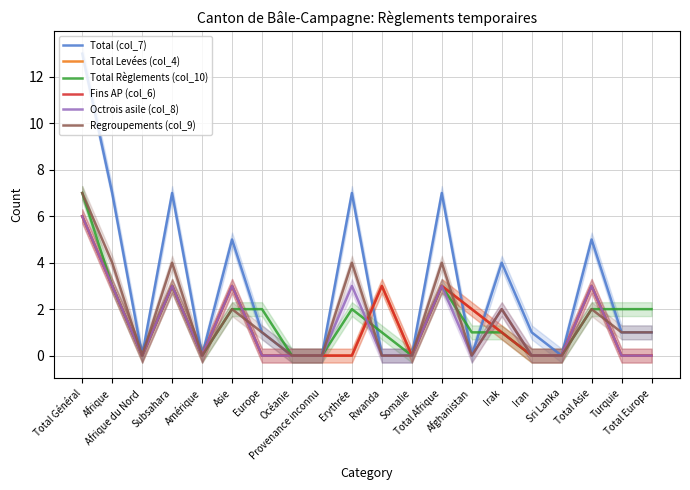

Reading right to left, extract all data points from this chart.

Total (col_7): Total Europe=1	Turquie=1	Total Asie=5	Sri Lanka=0	Iran=1	Irak=4	Afghanistan=0	Total Afrique=7	Somalie=0	Rwanda=0	Erythrée=7	Provenance inconnu=0	Océanie=0	Europe=1	Asie=5	Amérique=0	Subsahara=7	Afrique du Nord=0	Afrique=7	Total Général=13
Total Levées (col_4): Total Europe=0	Turquie=0	Total Asie=3	Sri Lanka=0	Iran=0	Irak=1	Afghanistan=2	Total Afrique=3	Somalie=0	Rwanda=3	Erythrée=0	Provenance inconnu=0	Océanie=0	Europe=0	Asie=3	Amérique=0	Subsahara=3	Afrique du Nord=0	Afrique=3	Total Général=6
Total Règlements (col_10): Total Europe=2	Turquie=2	Total Asie=2	Sri Lanka=0	Iran=0	Irak=1	Afghanistan=1	Total Afrique=3	Somalie=0	Rwanda=1	Erythrée=2	Provenance inconnu=0	Océanie=0	Europe=2	Asie=2	Amérique=0	Subsahara=3	Afrique du Nord=0	Afrique=3	Total Général=7
Fins AP (col_6): Total Europe=0	Turquie=0	Total Asie=3	Sri Lanka=0	Iran=0	Irak=1	Afghanistan=2	Total Afrique=3	Somalie=0	Rwanda=3	Erythrée=0	Provenance inconnu=0	Océanie=0	Europe=0	Asie=3	Amérique=0	Subsahara=3	Afrique du Nord=0	Afrique=3	Total Général=6
Octrois asile (col_8): Total Europe=0	Turquie=0	Total Asie=3	Sri Lanka=0	Iran=0	Irak=2	Afghanistan=0	Total Afrique=3	Somalie=0	Rwanda=0	Erythrée=3	Provenance inconnu=0	Océanie=0	Europe=0	Asie=3	Amérique=0	Subsahara=3	Afrique du Nord=0	Afrique=3	Total Général=6
Regroupements (col_9): Total Europe=1	Turquie=1	Total Asie=2	Sri Lanka=0	Iran=0	Irak=2	Afghanistan=0	Total Afrique=4	Somalie=0	Rwanda=0	Erythrée=4	Provenance inconnu=0	Océanie=0	Europe=1	Asie=2	Amérique=0	Subsahara=4	Afrique du Nord=0	Afrique=4	Total Général=7